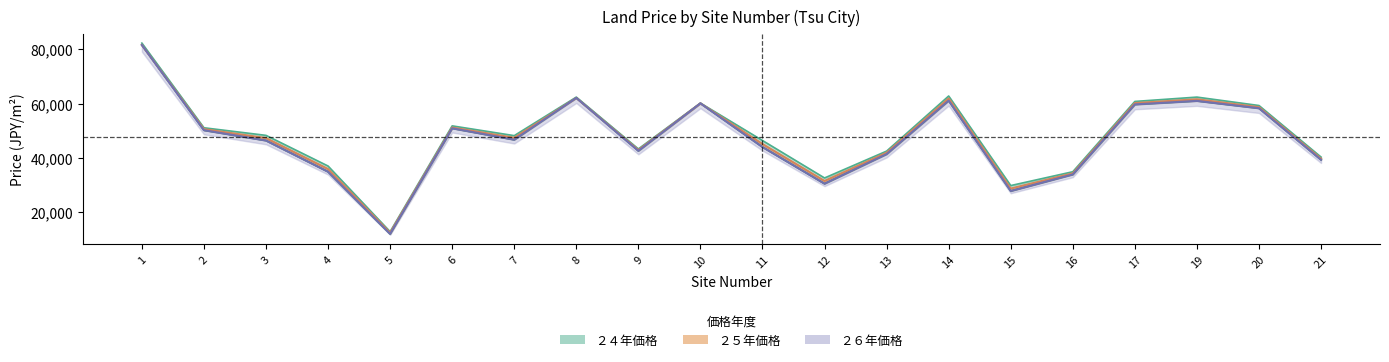

What value does the y24 series have at 11?

46400